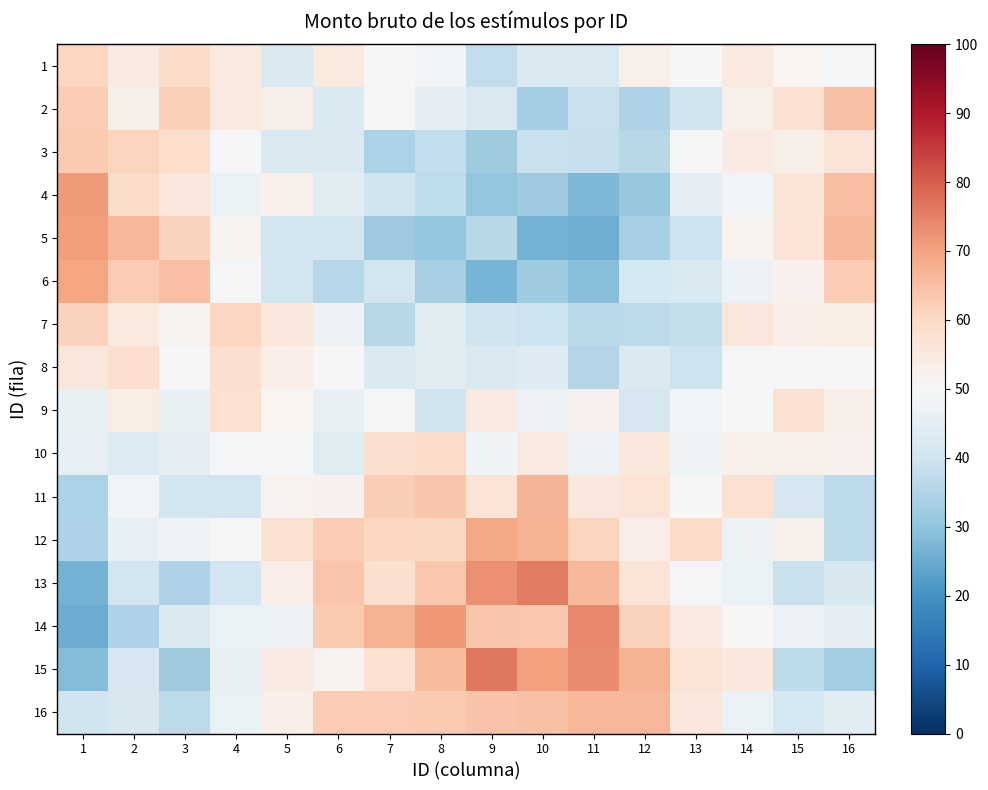

Reading left to right, transcribe all the data shown in this chart.

1: 1=60.6	2=54.2	3=59.3	4=54.7	5=42.9	6=54.9	7=49.7	8=48.8	9=37.6	10=42.8	11=42.3	12=52.6	13=49.9	14=54.9	15=51.0	16=49.4
2: 1=62.6	2=52.7	3=61.9	4=55.0	5=52.9	6=42.5	7=49.0	8=45.3	9=42.2	10=33.0	11=38.8	12=34.6	13=39.9	14=52.4	15=57.4	16=64.7
3: 1=63.1	2=61.2	3=58.6	4=49.0	5=42.5	6=42.6	7=34.0	8=37.8	9=32.3	10=38.8	11=38.6	12=36.0	13=49.1	14=54.1	15=53.0	16=56.4
4: 1=71.3	2=59.5	3=55.7	4=46.7	5=52.7	6=44.5	7=39.9	8=37.2	9=30.1	10=32.0	11=27.4	12=31.1	13=45.5	14=48.6	15=56.6	16=65.5
5: 1=71.0	2=66.5	3=61.7	4=51.5	5=40.6	6=40.7	7=31.7	8=30.8	9=35.9	10=26.2	11=25.7	12=33.5	13=39.3	14=51.7	15=56.6	16=66.1
6: 1=69.8	2=62.8	3=64.9	4=48.9	5=40.6	6=35.9	7=41.0	8=33.2	9=26.6	10=32.2	11=28.7	12=41.3	13=42.4	14=47.3	15=52.0	16=62.7
7: 1=61.5	2=54.8	3=51.7	4=60.8	5=55.2	6=47.2	7=36.3	8=44.6	9=40.1	10=39.3	11=36.7	12=36.9	13=38.2	14=55.8	15=53.4	16=53.7
8: 1=55.5	2=58.5	3=49.8	4=57.9	5=53.3	6=49.7	7=42.6	8=43.9	9=42.3	10=43.4	11=35.4	12=42.7	13=39.3	14=49.5	15=49.9	16=49.6
9: 1=46.3	2=53.6	3=46.3	4=57.5	5=51.0	6=46.4	7=49.5	8=39.9	9=54.5	10=46.9	11=52.1	12=41.5	13=48.7	14=49.7	15=57.8	16=52.8
10: 1=46.0	2=43.3	3=45.2	4=49.4	5=49.4	6=43.9	7=57.9	8=59.7	9=48.0	10=54.6	11=47.0	12=55.2	13=47.9	14=52.7	15=52.6	16=52.1
11: 1=34.3	2=48.8	3=40.3	4=40.2	5=51.8	6=52.1	7=62.2	8=63.8	9=57.0	10=67.1	11=55.3	12=56.8	13=49.8	14=57.4	15=41.8	16=36.9
12: 1=34.7	2=46.0	3=48.1	4=50.4	5=57.7	6=62.6	7=60.8	8=60.5	9=69.3	10=67.4	11=61.1	12=53.4	13=59.5	14=46.9	15=52.7	16=37.0
13: 1=26.4	2=40.7	3=34.4	4=40.5	5=53.4	6=63.7	7=58.0	8=63.5	9=72.8	10=75.8	11=66.1	12=56.4	13=49.1	14=46.5	15=38.8	16=42.0
14: 1=25.1	2=34.4	3=42.3	4=46.6	5=47.1	6=63.2	7=67.2	8=71.6	9=63.9	10=63.6	11=74.1	12=61.4	13=54.2	14=50.7	15=46.9	16=45.7
15: 1=28.5	2=41.7	3=32.0	4=46.4	5=54.0	6=51.7	7=57.5	8=65.8	9=76.4	10=70.4	11=73.5	12=67.4	13=56.6	14=55.4	15=36.8	16=32.6
16: 1=39.9	2=42.0	3=36.9	4=46.7	5=53.3	6=62.7	7=62.9	8=63.1	9=64.1	10=64.8	11=66.5	12=66.5	13=55.3	14=46.7	15=41.2	16=44.5